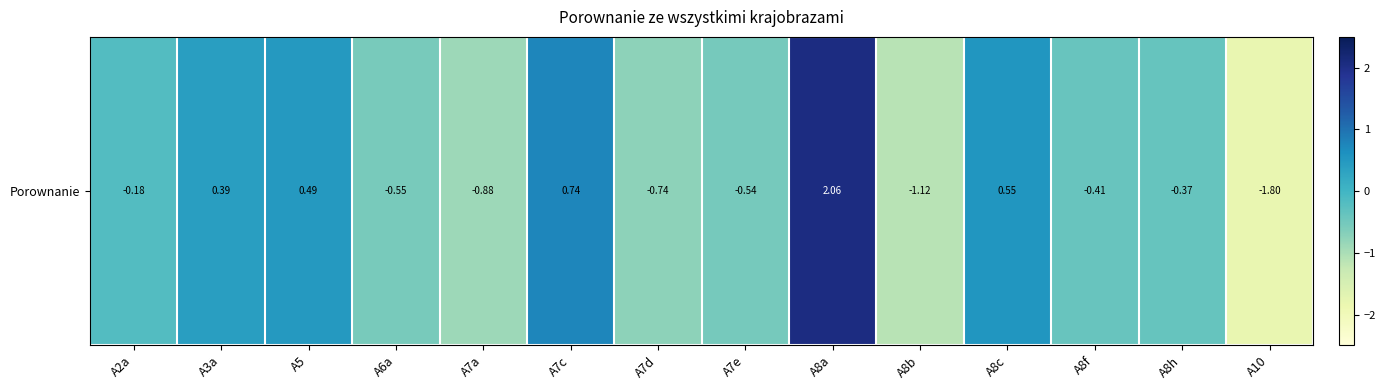

Rank the categories by value from lowest to highest.

A10, A8b, A7a, A7d, A6a, A7e, A8f, A8h, A2a, A3a, A5, A8c, A7c, A8a